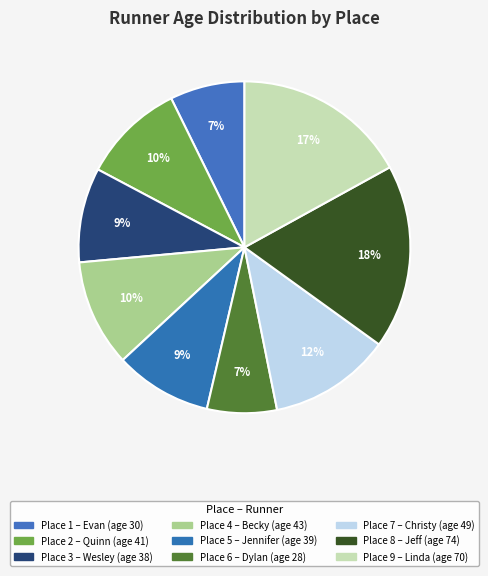

How many slices are in this pie chart?

9